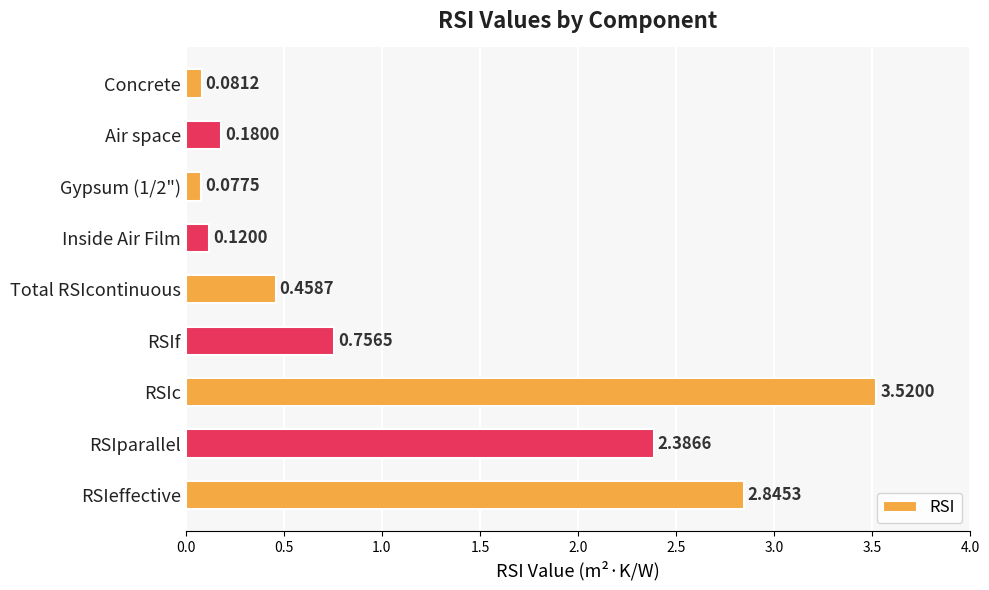

Does the chart contain stacked bars?

No